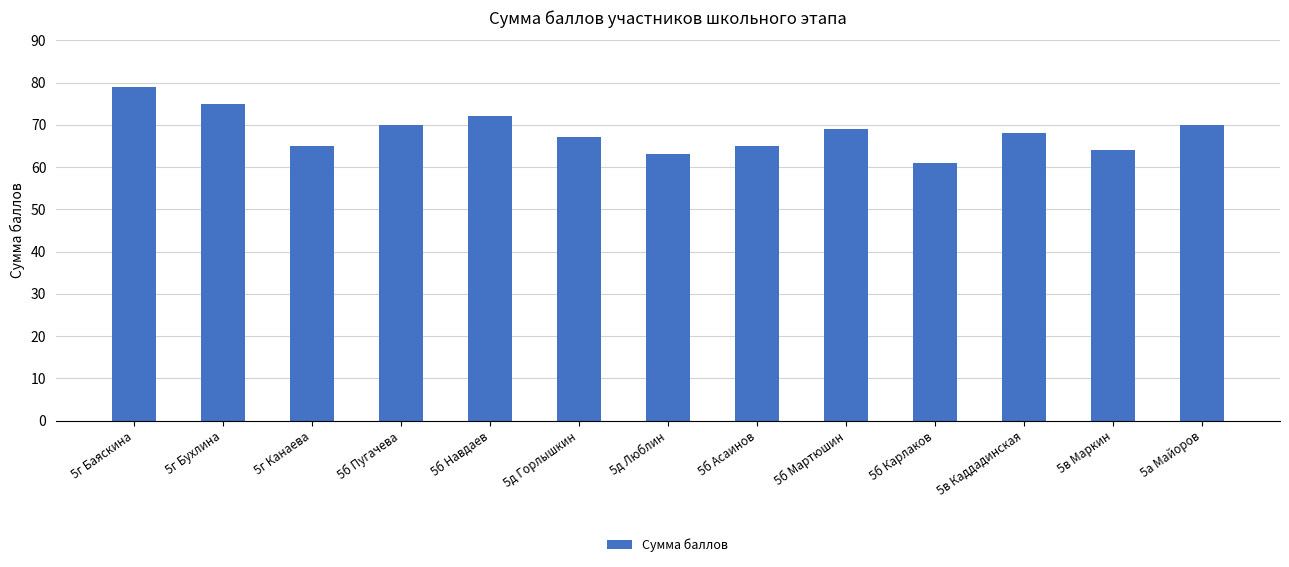

What is the sum of the values at 5б Асаинов and 5в Маркин?

129